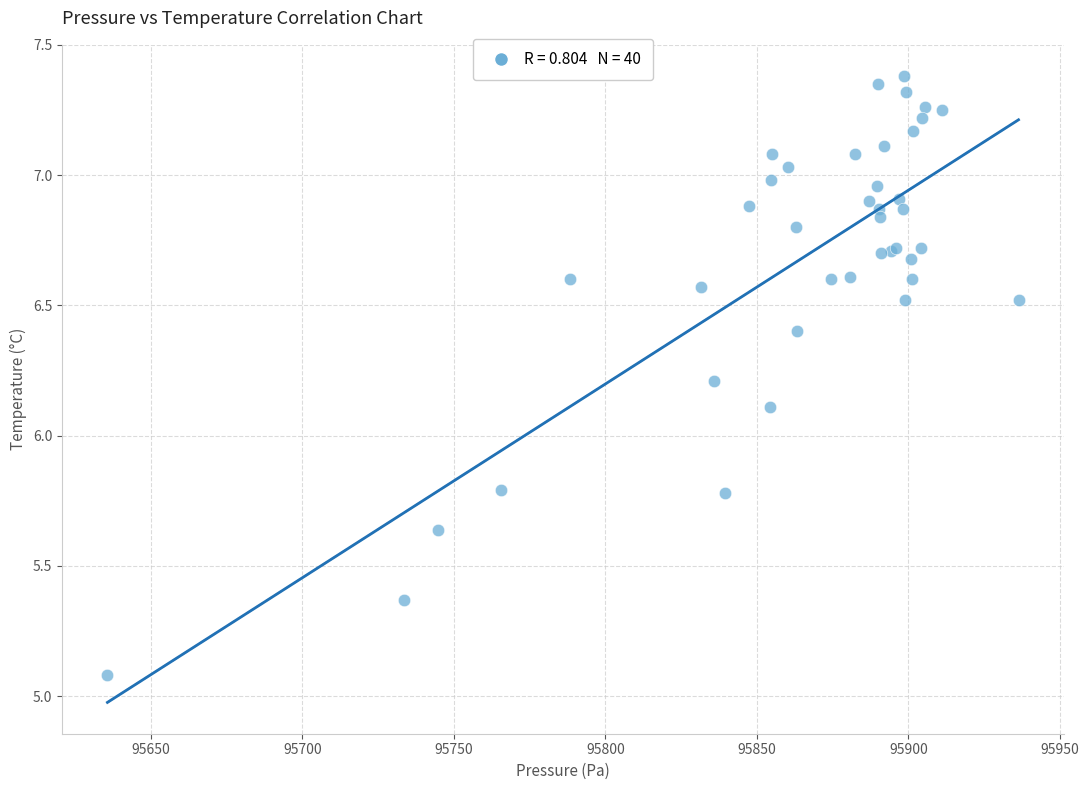

What Y value in the scatter plot is closest to 6?

6.1